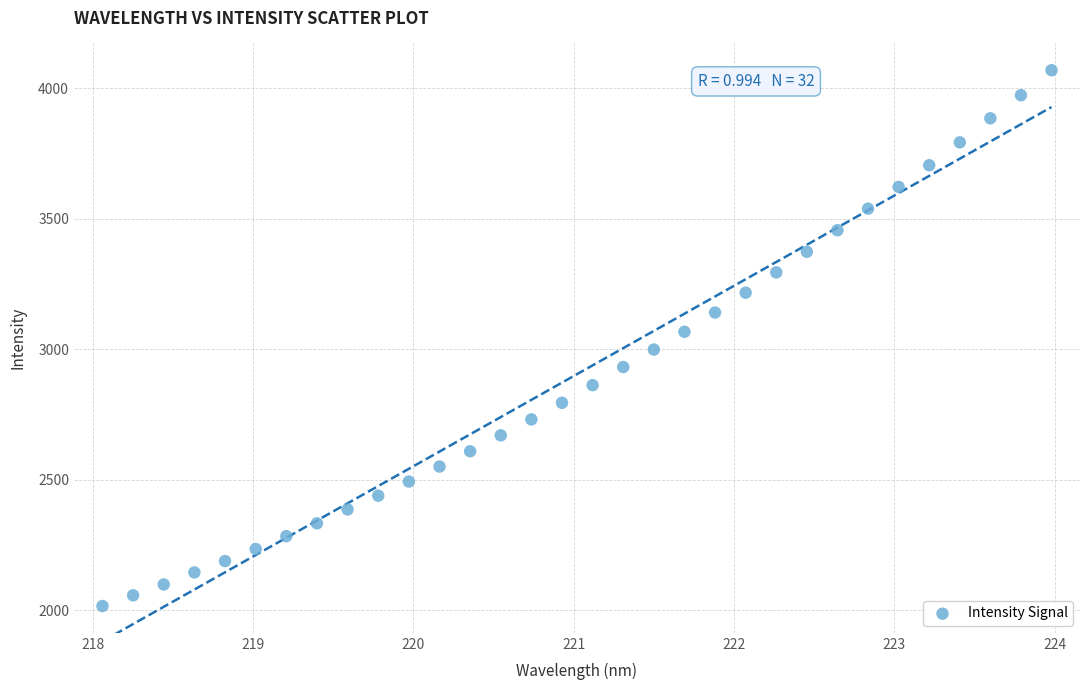

What is the range of Y values (max minus min)?

2052.7